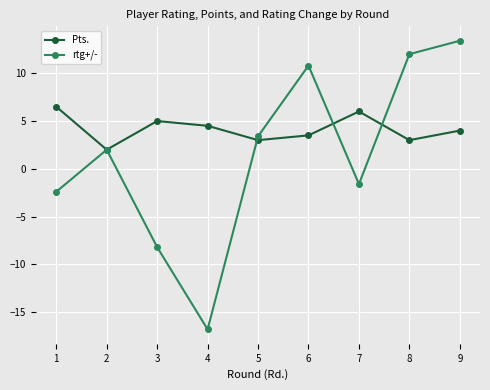

At how many categories does at least one series exceed -6?

9